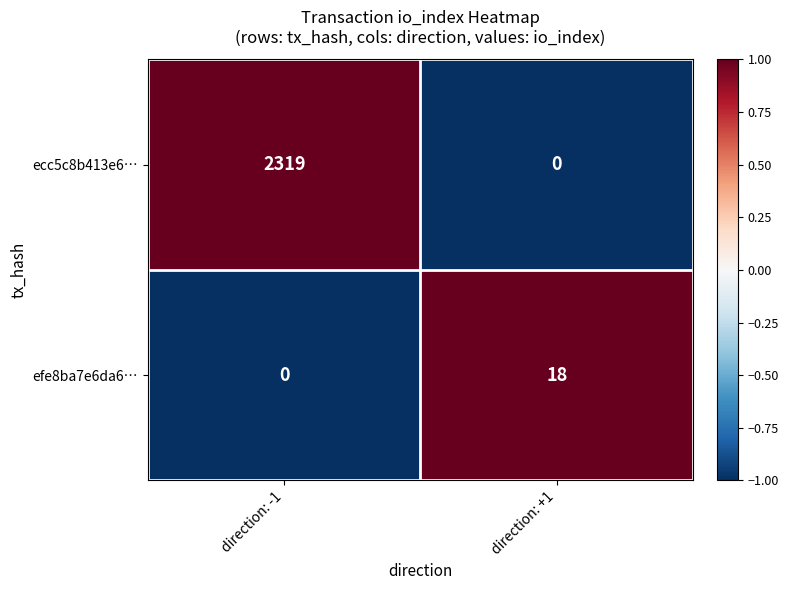

At which label is ecc5c8b413e6… closest to 1159?

direction: +1